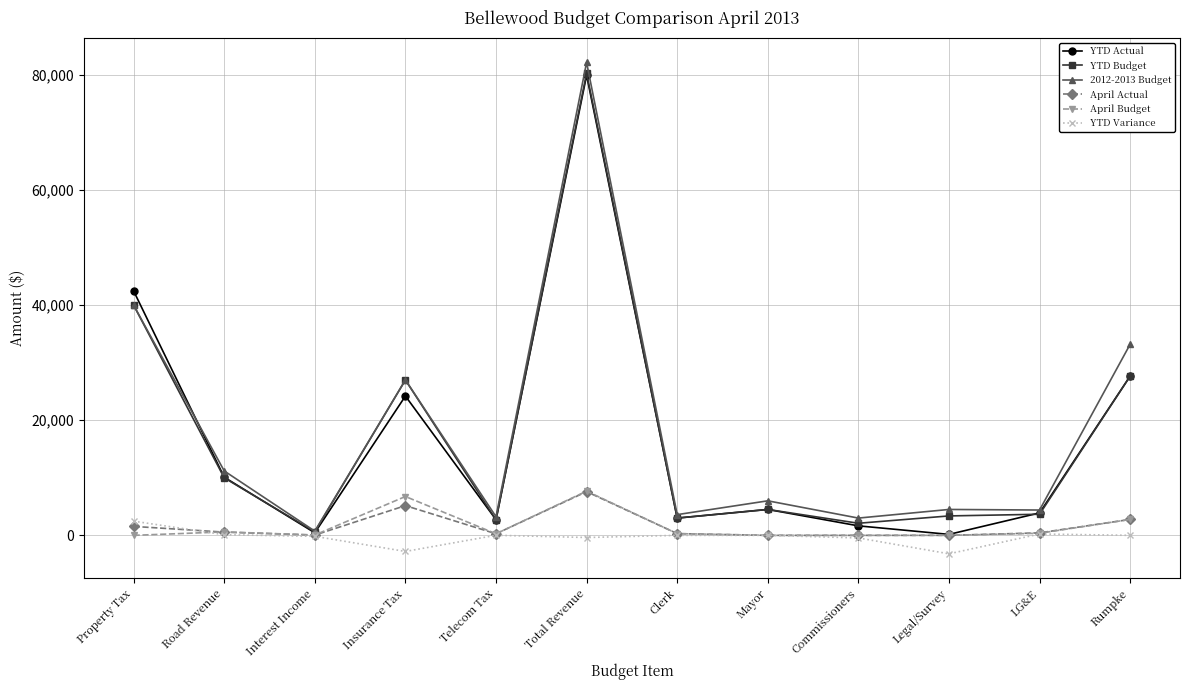

At which category is the sum across all series the highest?

Total Revenue